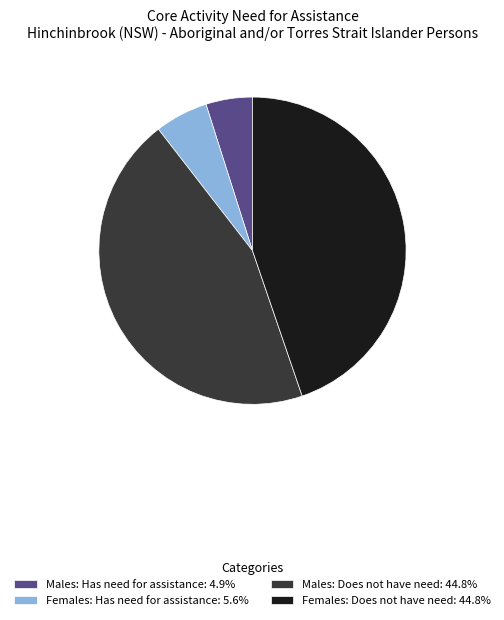

Approximately how many times larger is the value at Females: Has need for assistance: 5.6% compared to Males: Has need for assistance: 4.9%?

1.1